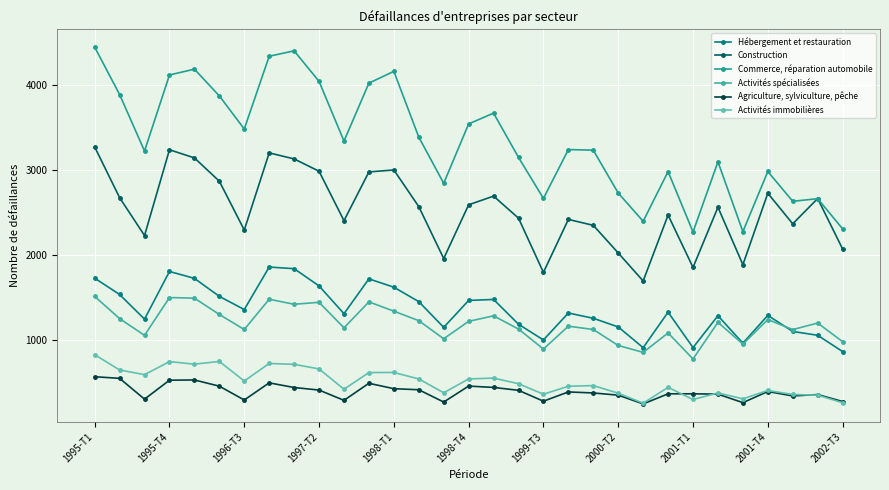

At which category is the sum across all series the highest?

1995-T1